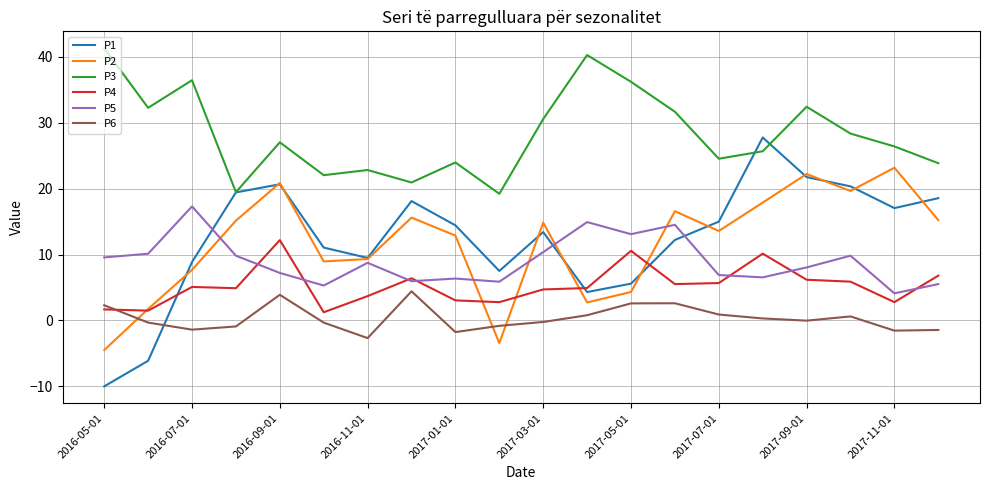

Which series has the widest spread of values?

P1